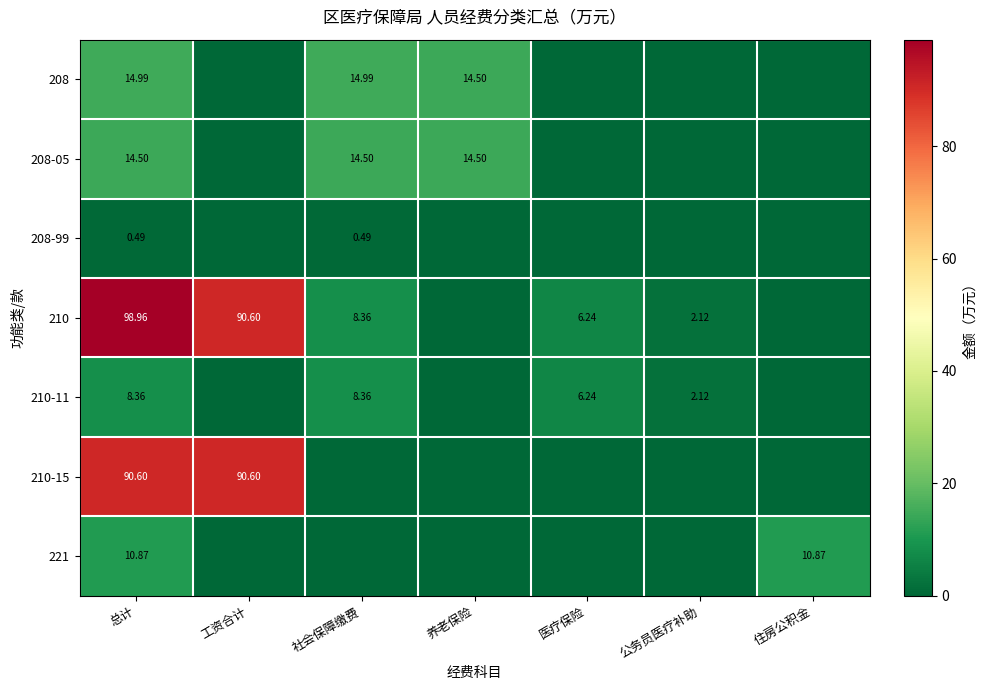

Is the value of 210-11 at 社会保障缴费 greater than the value of 210 at 医疗保险?

Yes